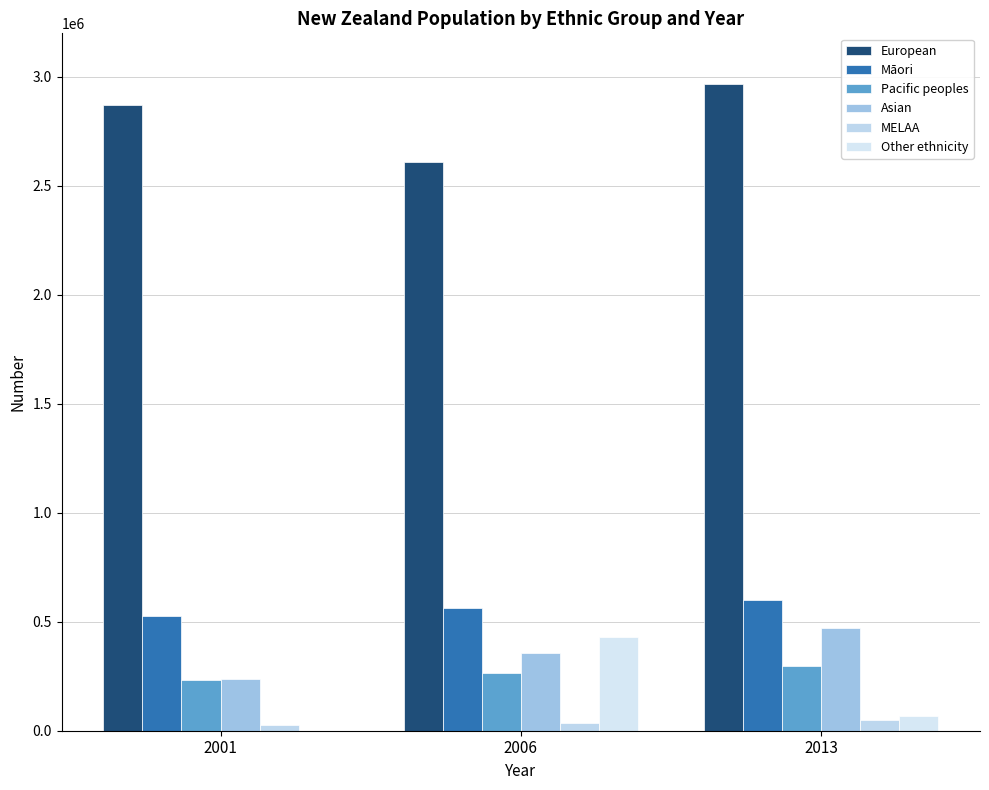

What is the spread (max minus min) of values at 2013?

2922435